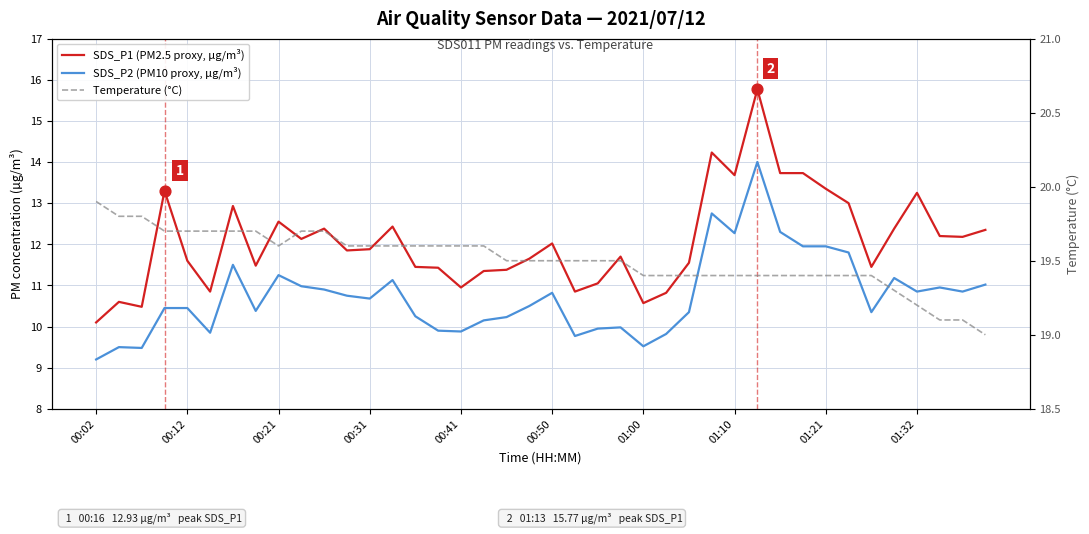

Which series reaches the minimum Y coordinate?

SDS_P2 (PM10 proxy, µg/m³)